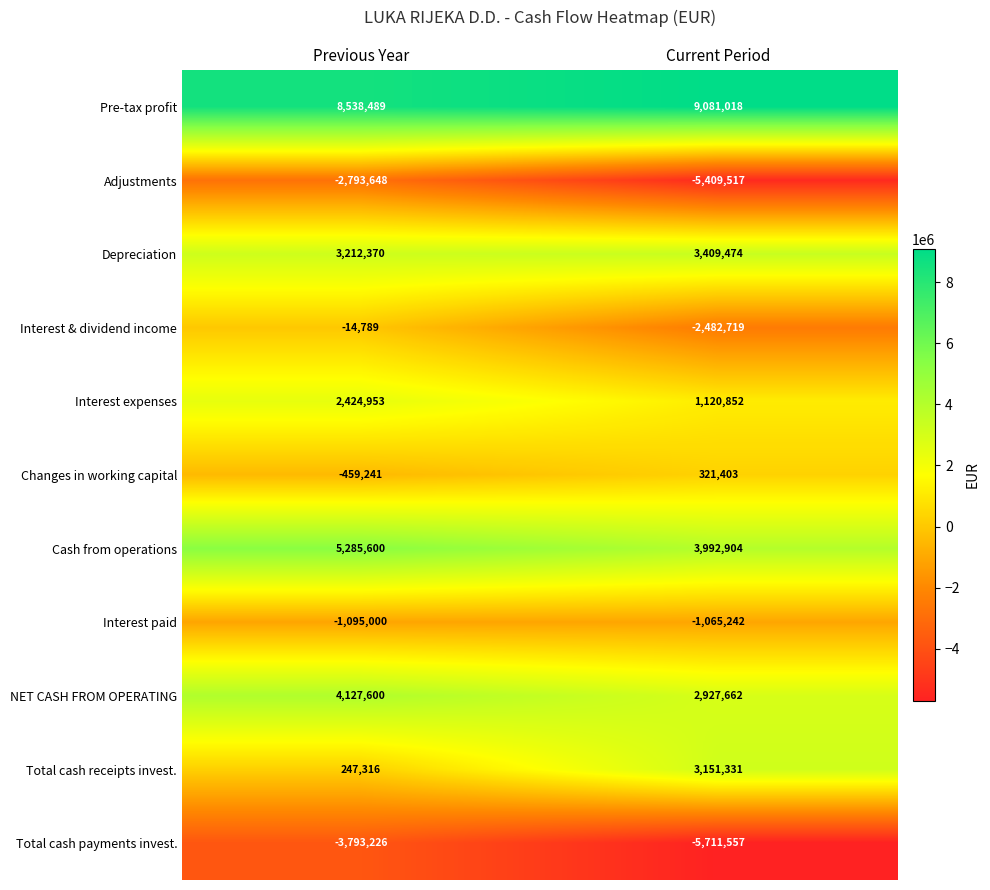

What is the total value across all series at Previous Year?

15680424